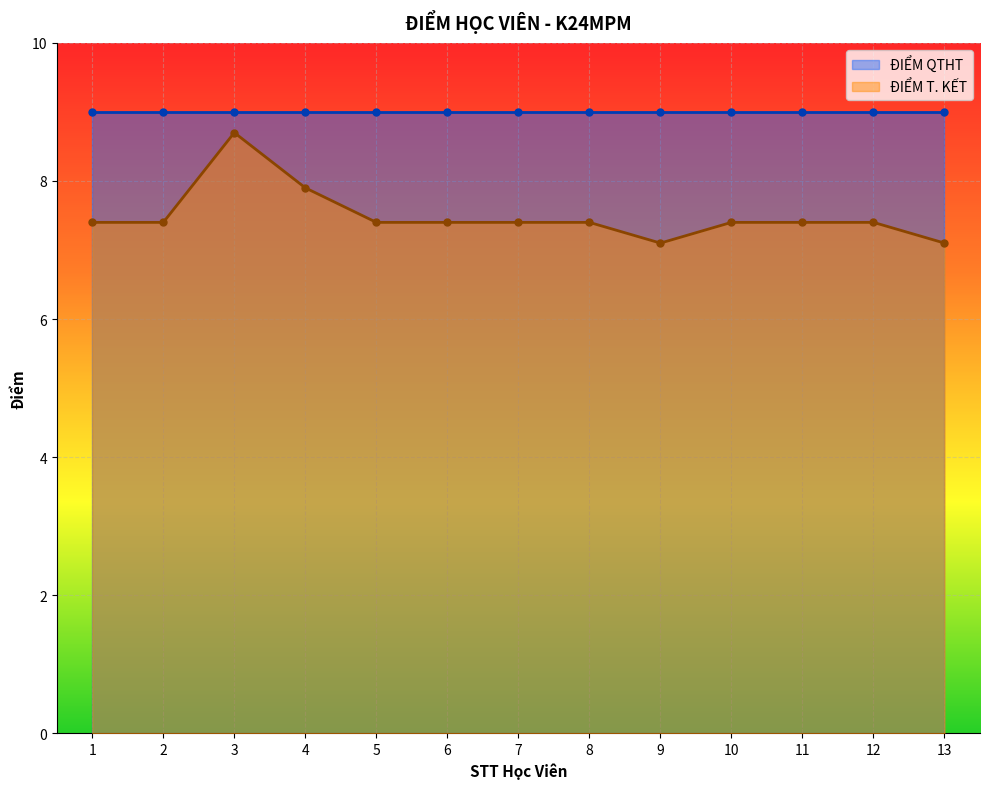

Between 6 and 4, which is larger?

4